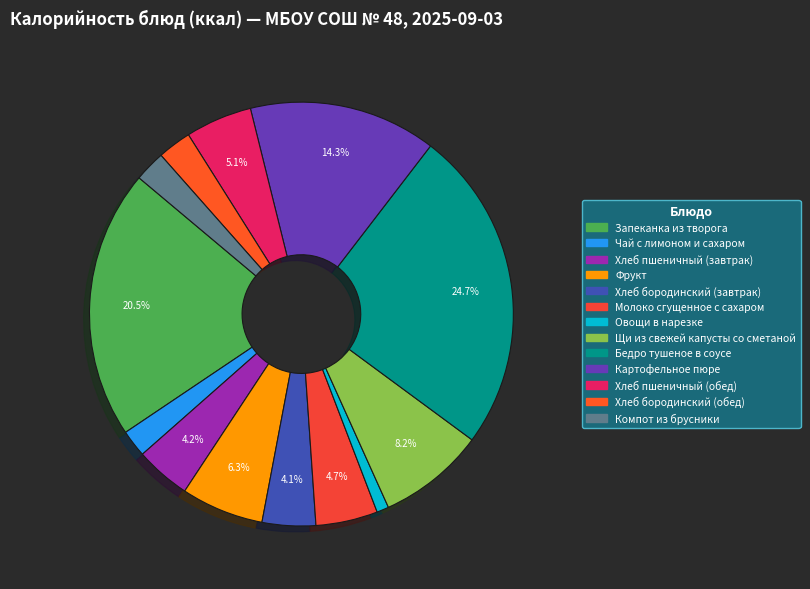

Which category has the smallest portion of the pie?

Овощи в нарезке